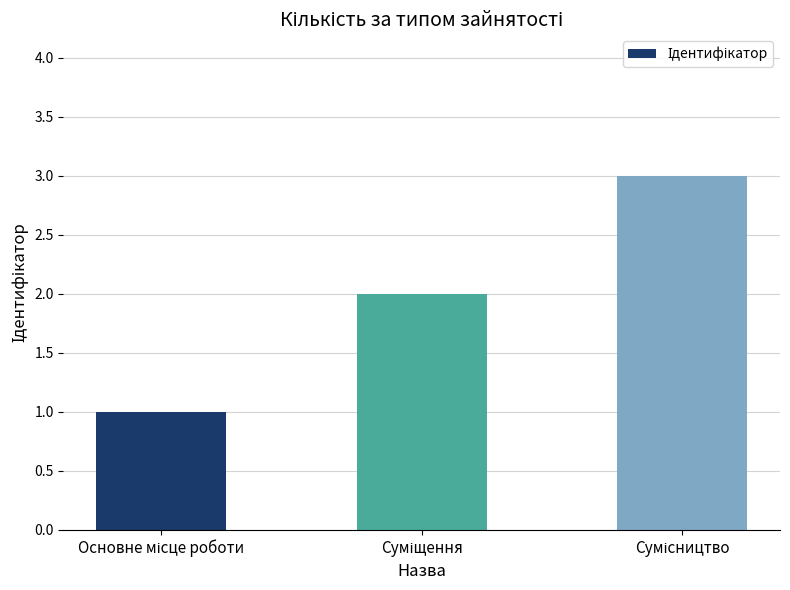

What is the maximum value shown in the chart?

3